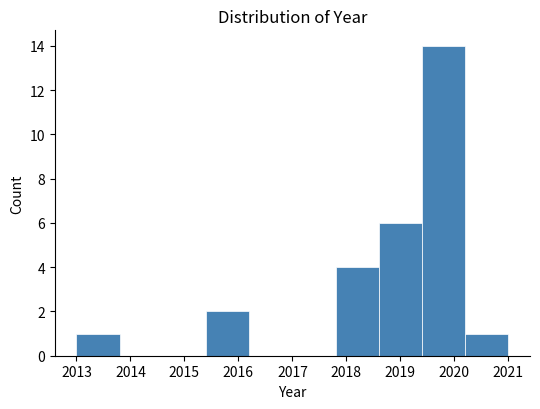

Reading left to right, transcribe this chart: for each bar, give the range it covers on the x-axis and its height. The values are not printed on the chart, so give them approximately, as read against the axis.

2013.0 to 2013.8: 1
2013.8 to 2014.6: 0
2014.6 to 2015.4: 0
2015.4 to 2016.2: 2
2016.2 to 2017.0: 0
2017.0 to 2017.8: 0
2017.8 to 2018.6: 4
2018.6 to 2019.4: 6
2019.4 to 2020.2: 14
2020.2 to 2021.0: 1